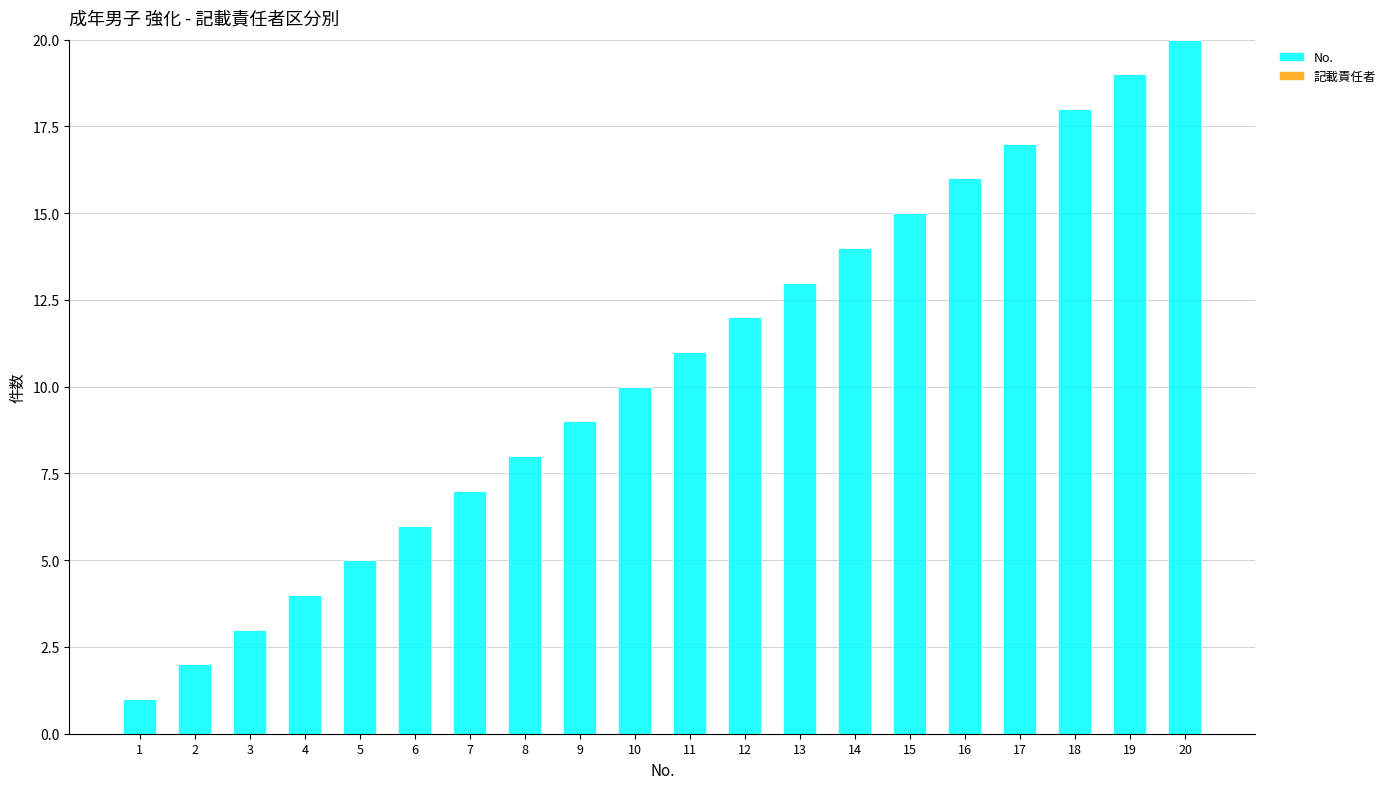

What is the difference between the maximum and minimum values?

19